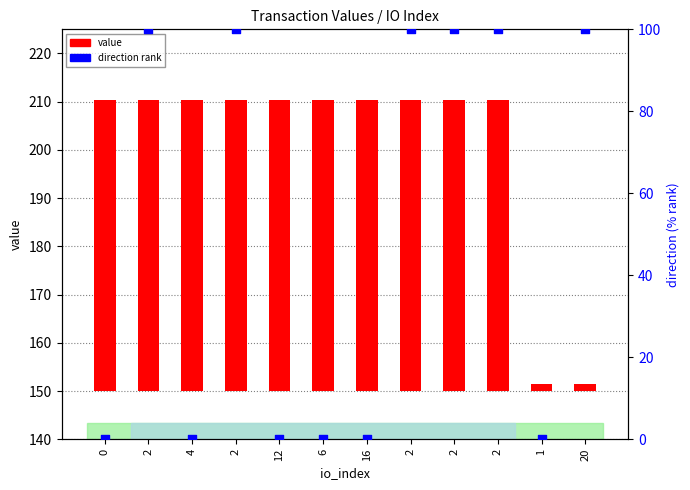

Which series contains the lowest Y value?

direction (percentile)